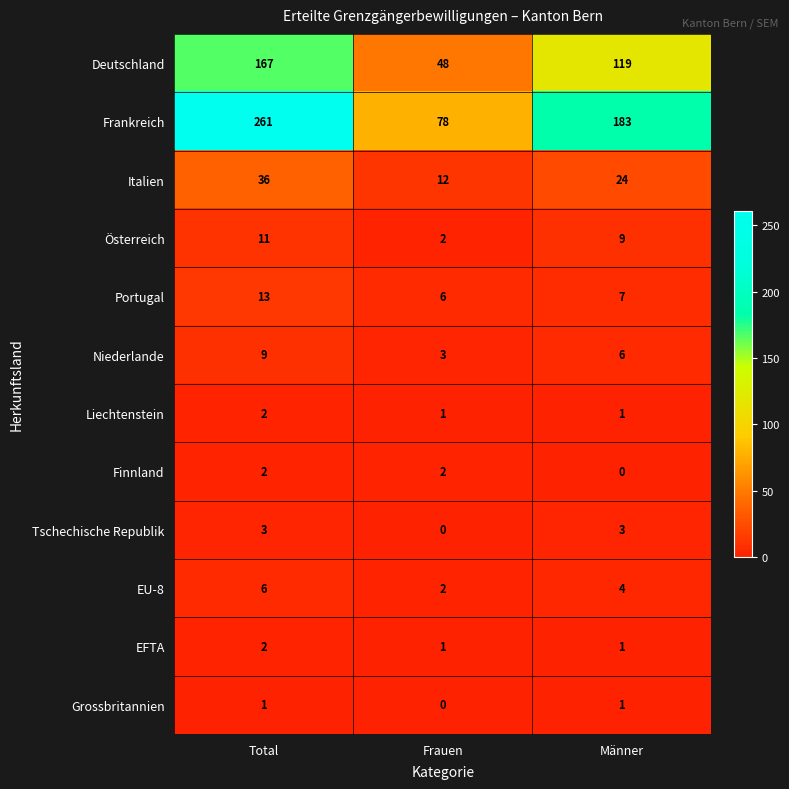

Which series changed the most between Total and Männer?

Frankreich